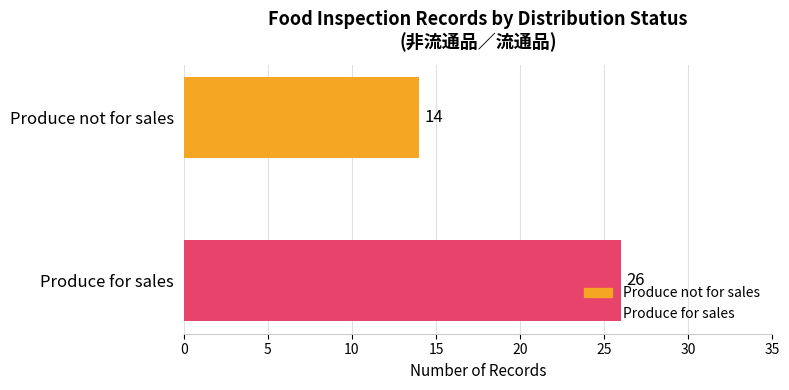

Which series has the largest range (max minus min)?

Produce not for sales